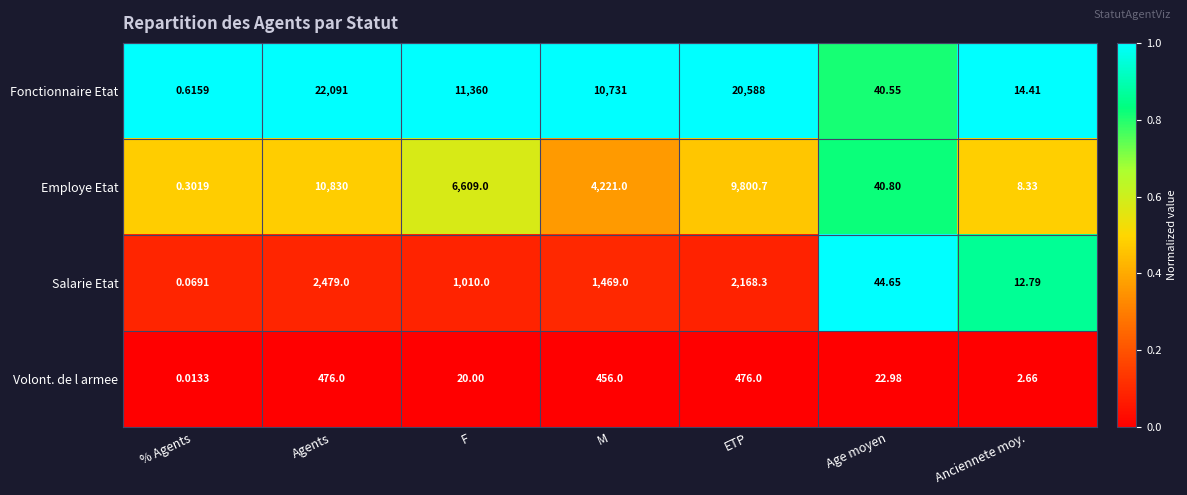

Which series has the largest total across all categories?

Fonctionnaire Etat